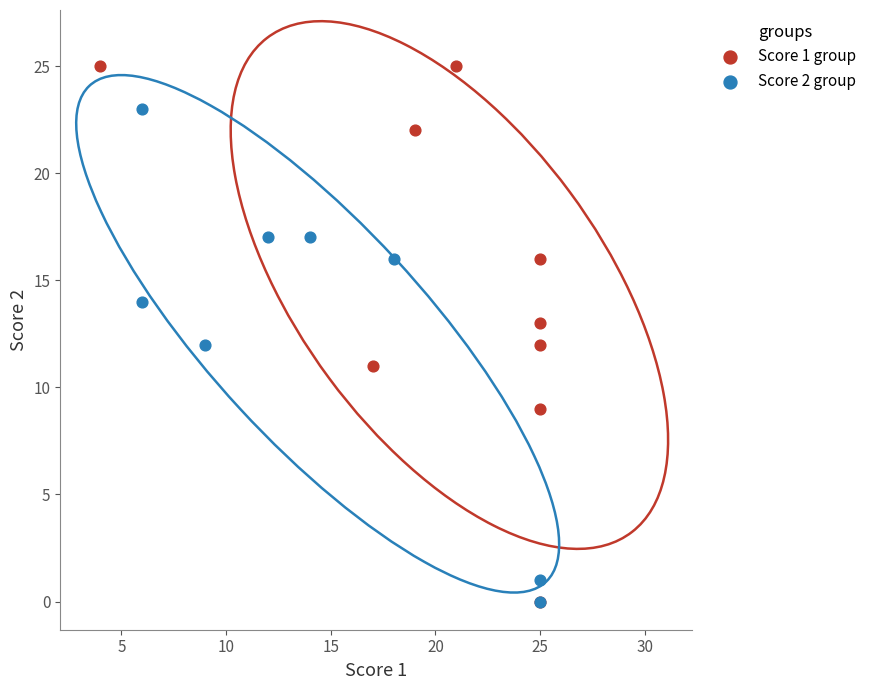

Which series has the largest Y range (max minus min)?

Score 1 group